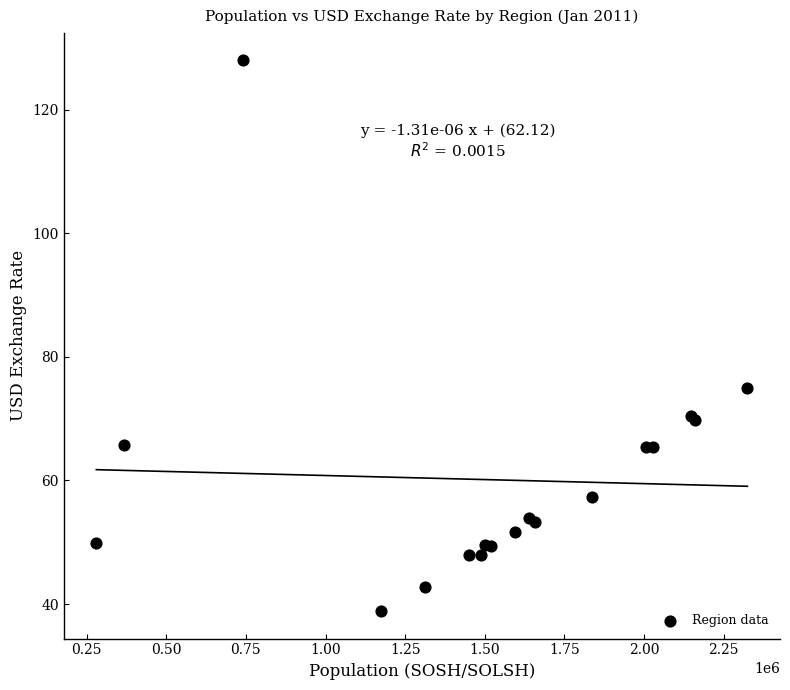

What Y value in the scatter plot is closest to 83?

75.0